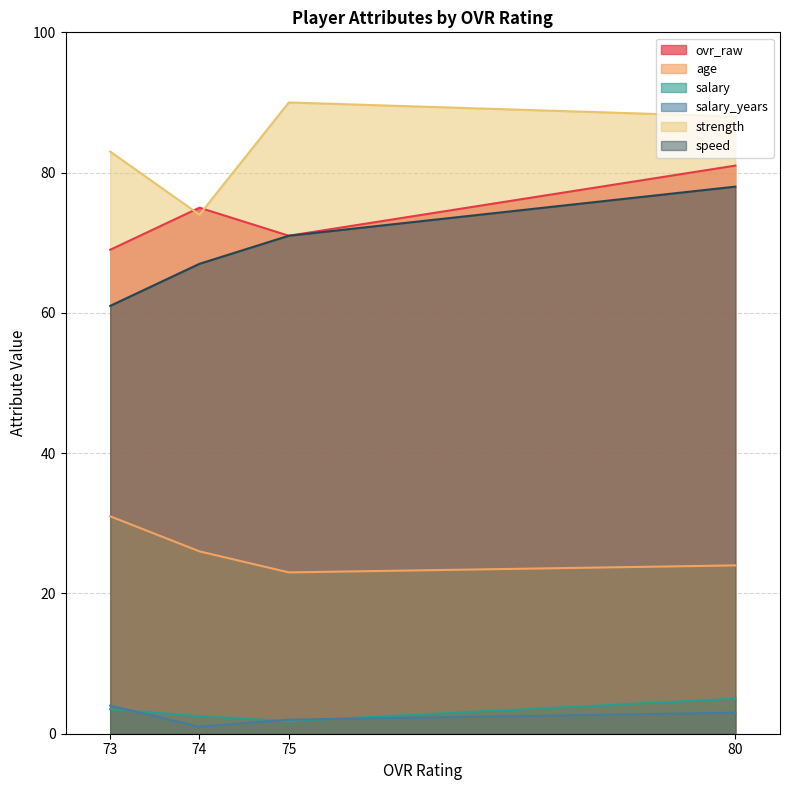

What are all the series names shown in the legend?

ovr_raw, age, salary, salary_years, strength, speed